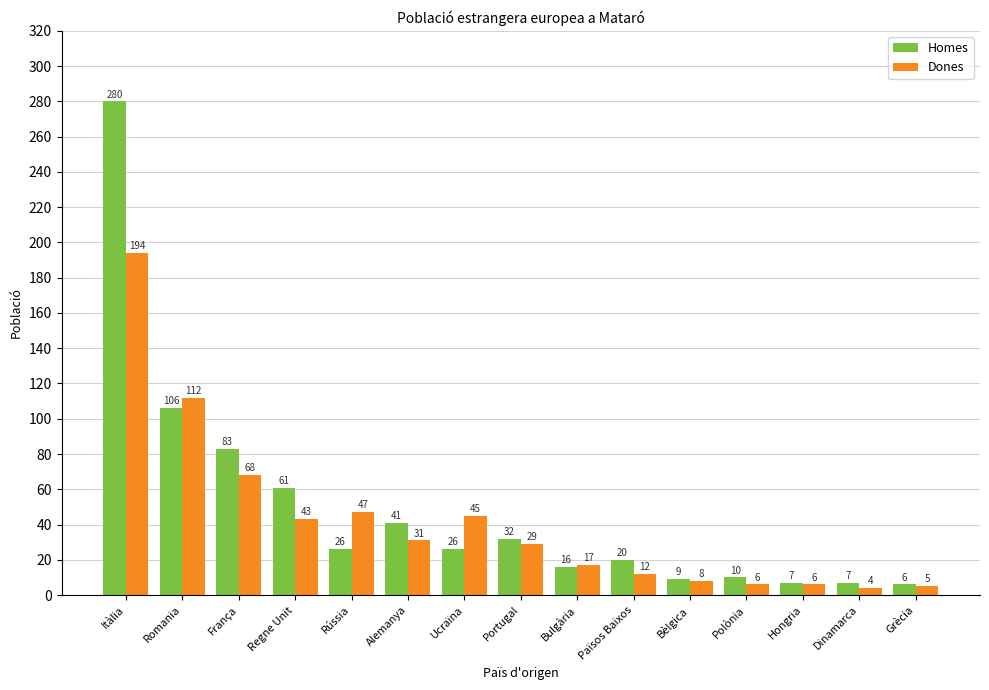

Reading left to right, transcribe all the data shown in this chart.

Homes: 280	106	83	61	26	41	26	32	16	20	9	10	7	7	6
Dones: 194	112	68	43	47	31	45	29	17	12	8	6	6	4	5